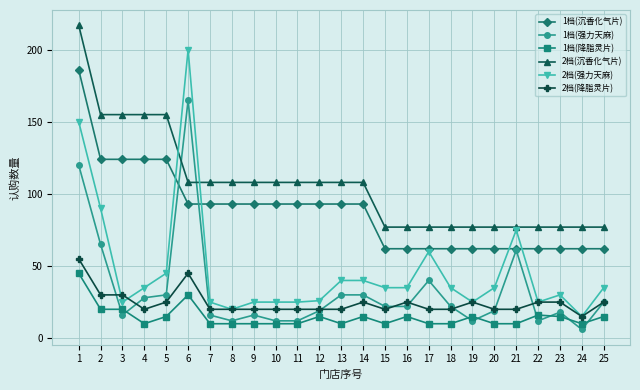

The value of 1档(沉香化气片) at 9 is 21. True or false?

False